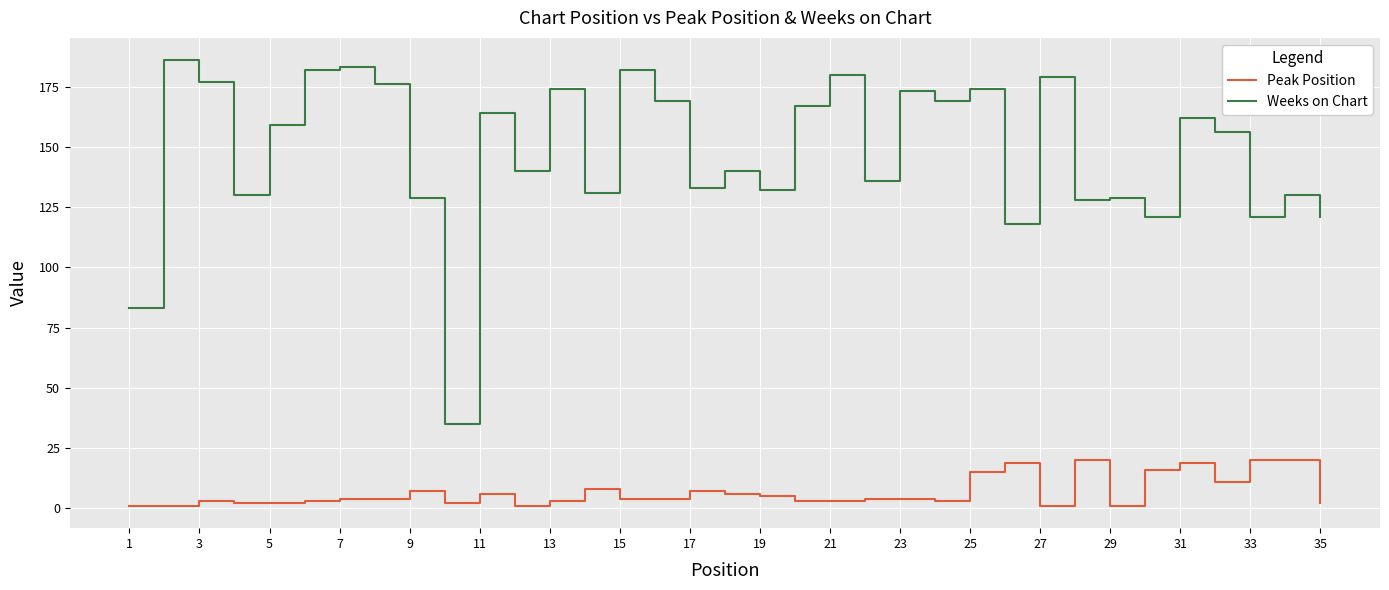

Does the chart have visible grid lines?

Yes